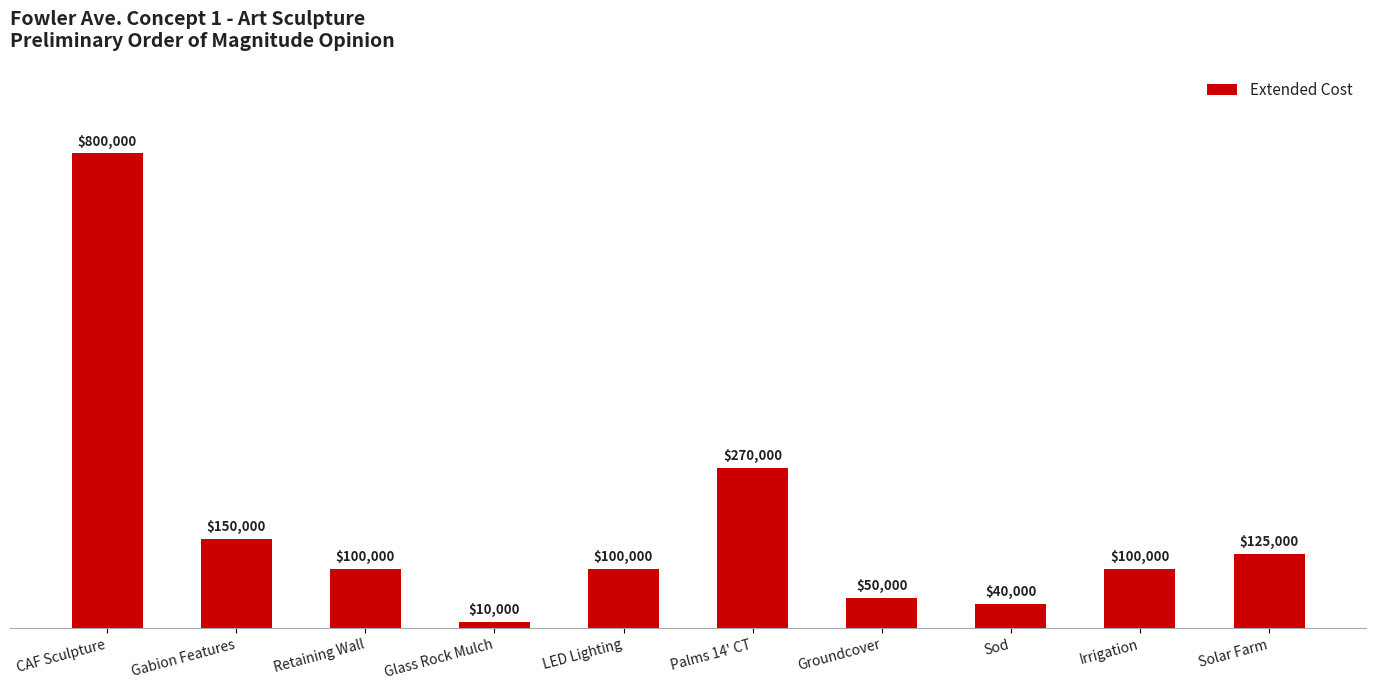

Is it true that the value at Gabion Features is 203801?

False